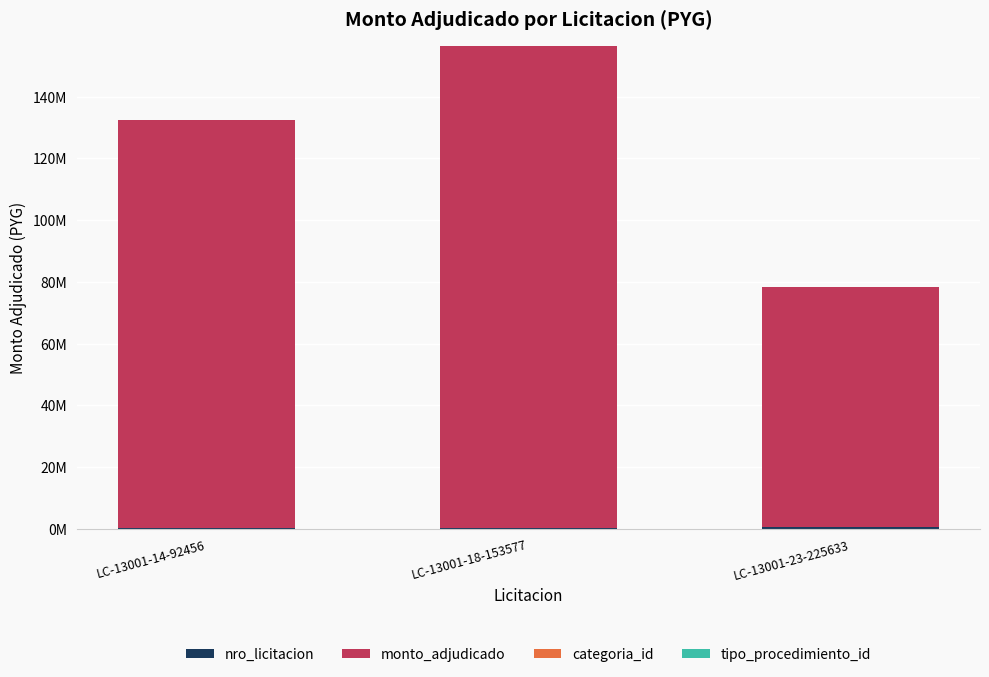

What position from the left is LC-13001-14-92456?

1